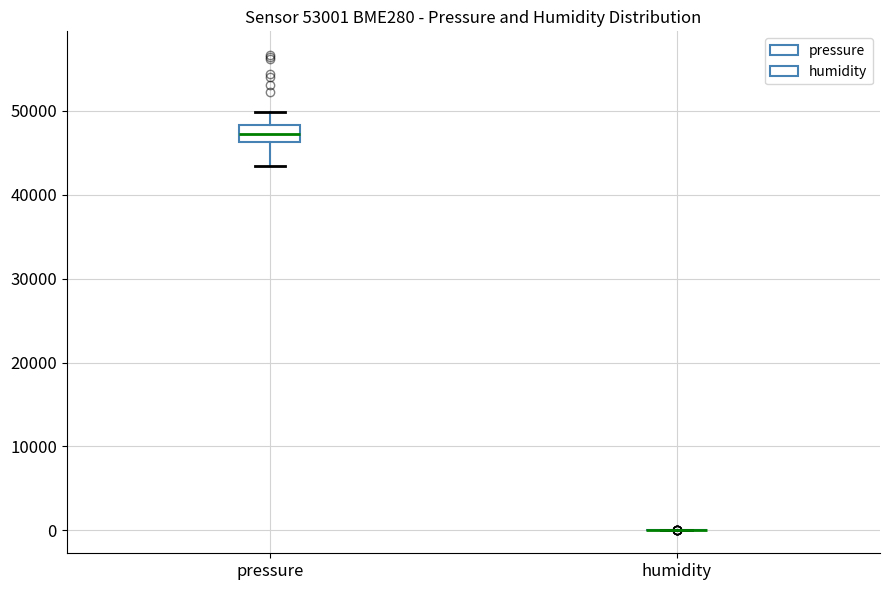

Which box is the tallest, from its lower edge to its upper edge?

pressure